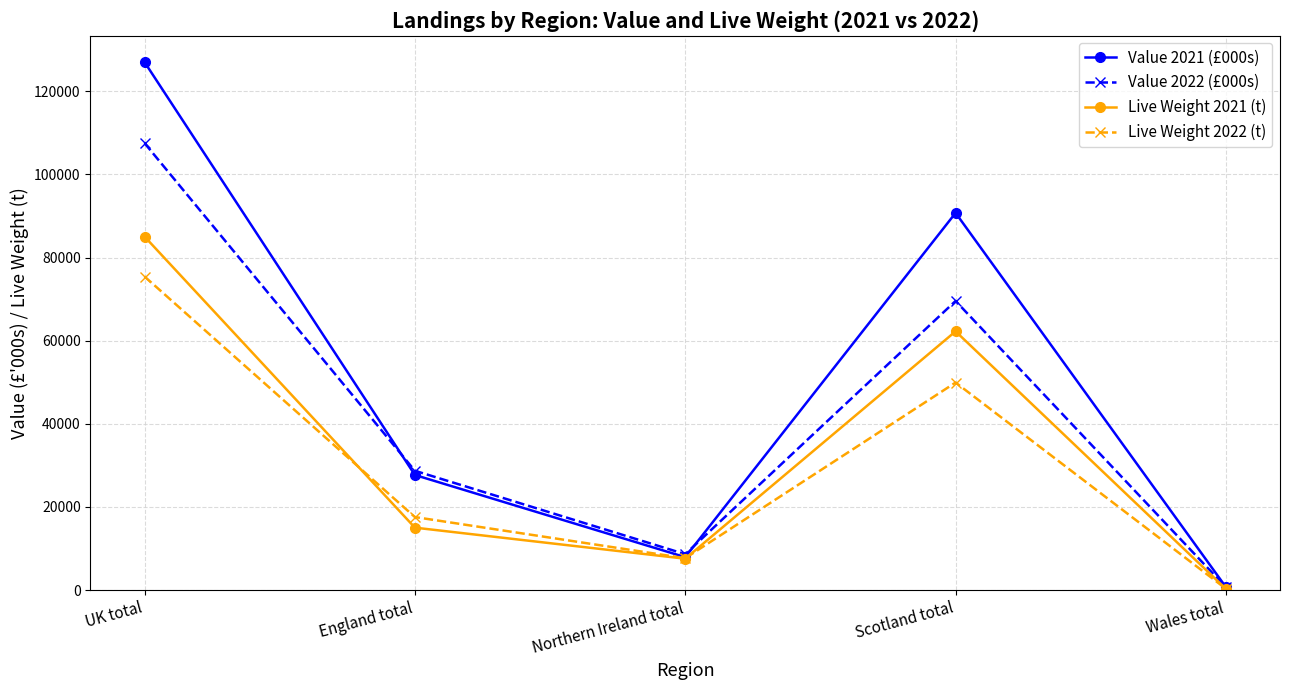

True or false: Value 2021 (£000s) has more than 2 interior local peaks.

False